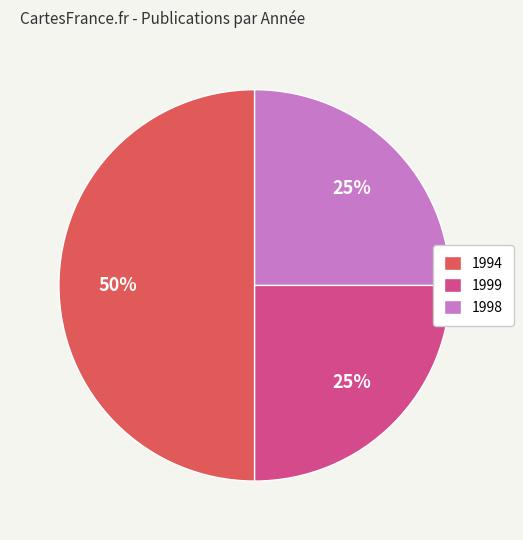

What is the ratio of the value at 1999 to the value at 1994?

0.5